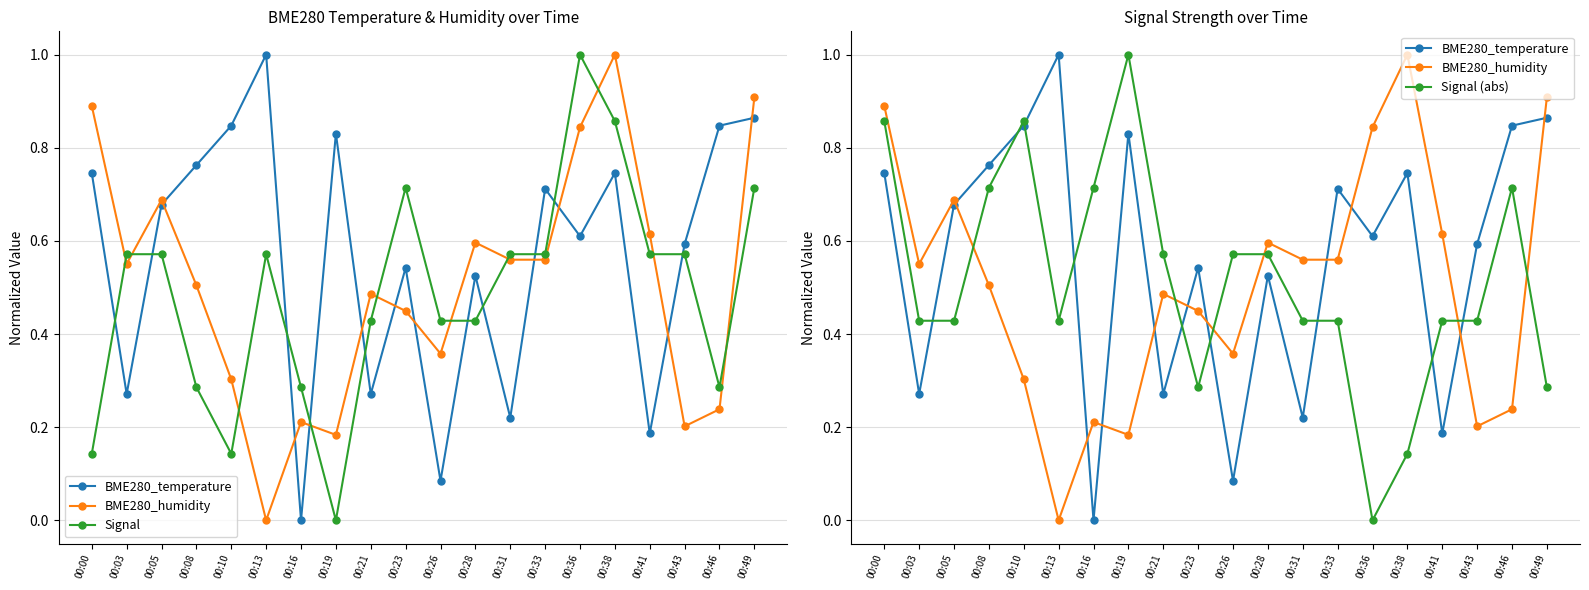

Is the value of Signal (abs) at 00:16 greater than the value of Signal at 00:33?

Yes